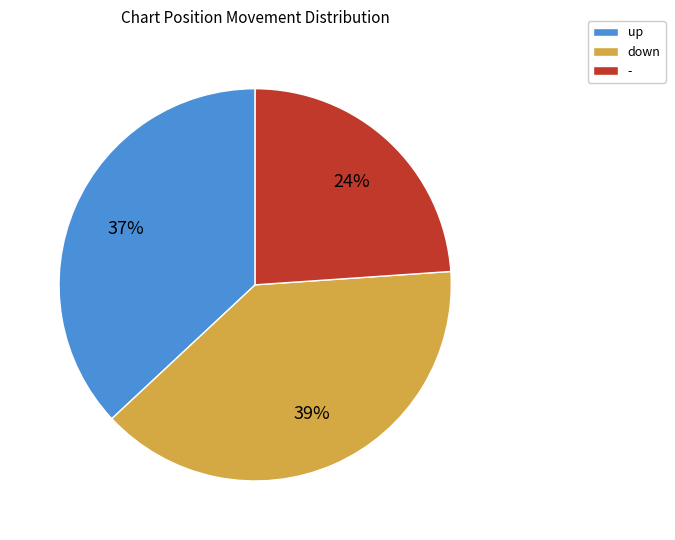

Which has a higher value, down or -?

down